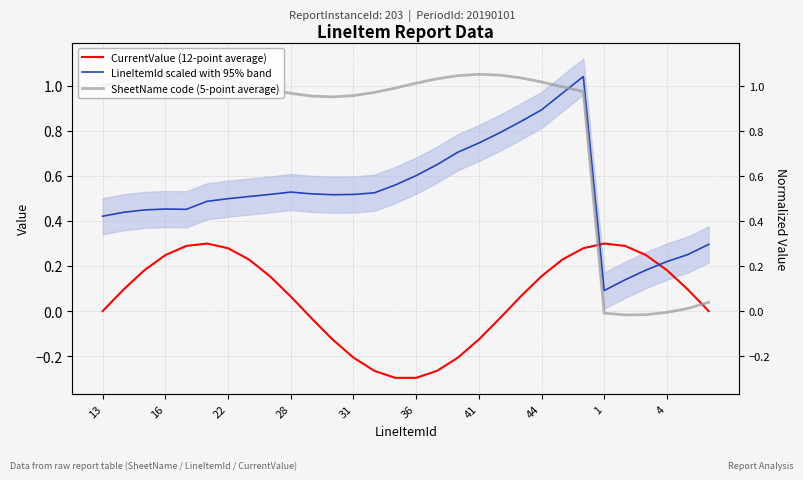

How many negative values does the SheetName code (5-point average) series have?

4